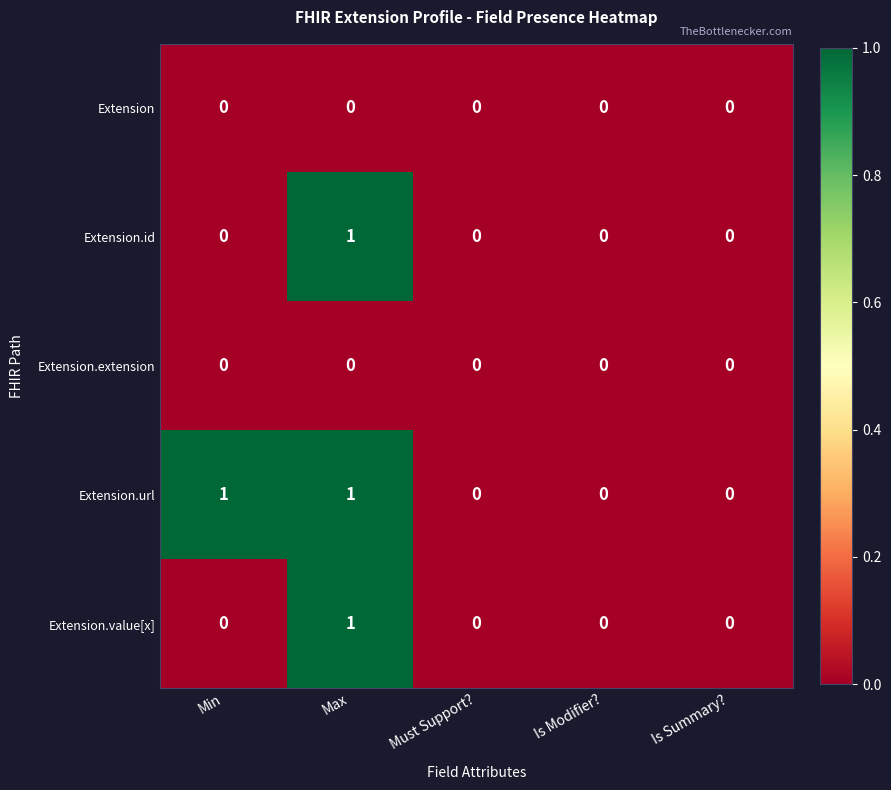

Count the number of categories in the chart.

5